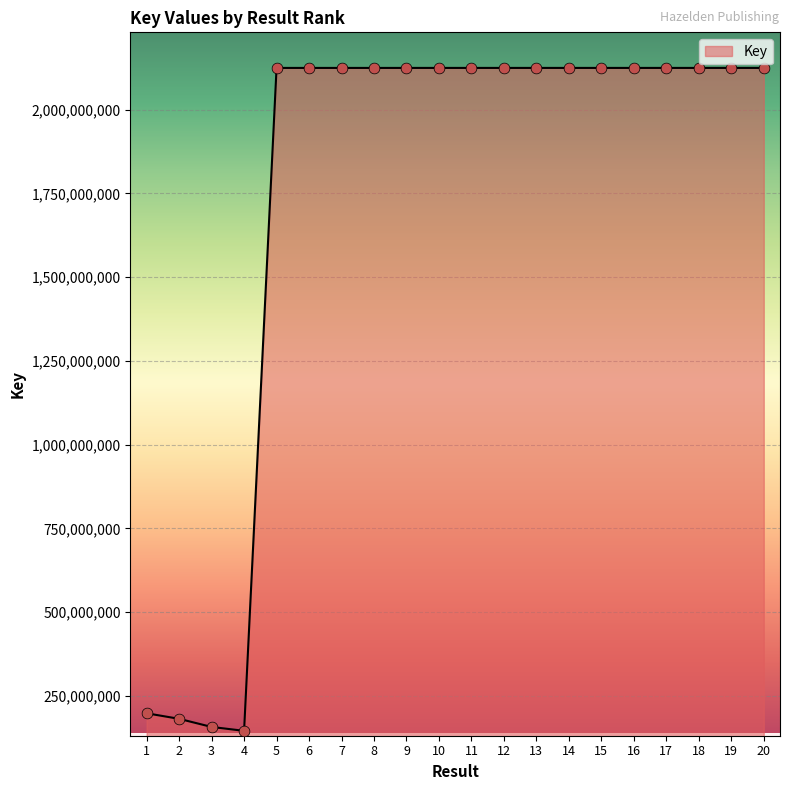

What is the change in value from 2 to 18?

+1942984278